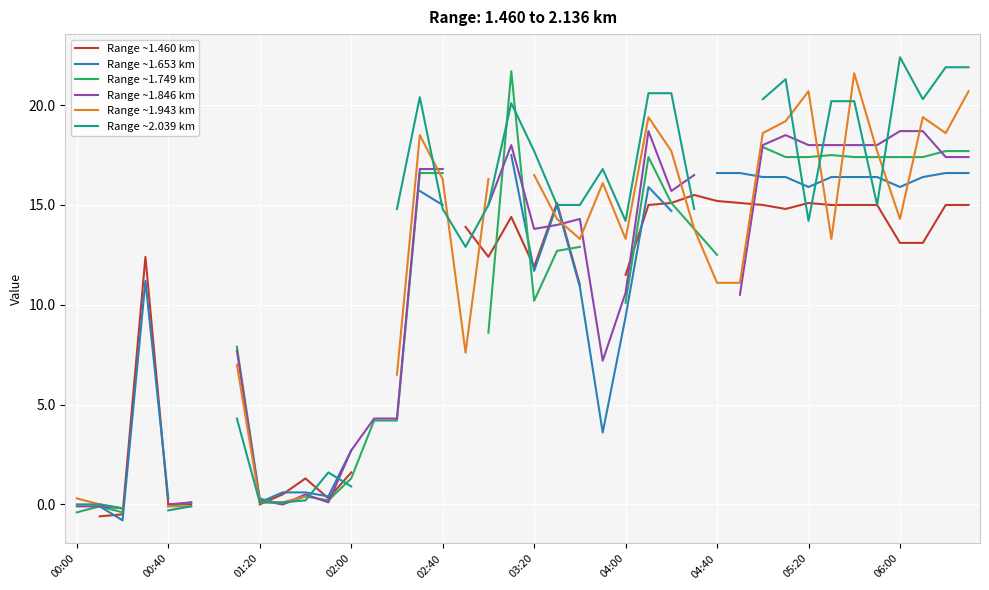

What value does the Range ~1.460 km series have at 02:00?

1.6